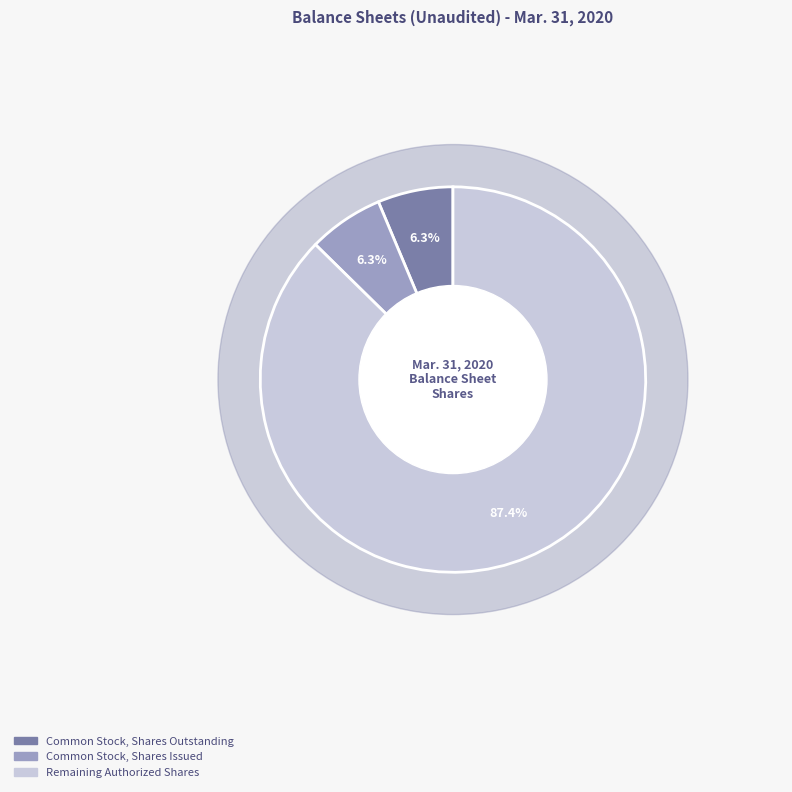

Which category has the smallest portion of the pie?

Common Stock, Shares, Outstanding